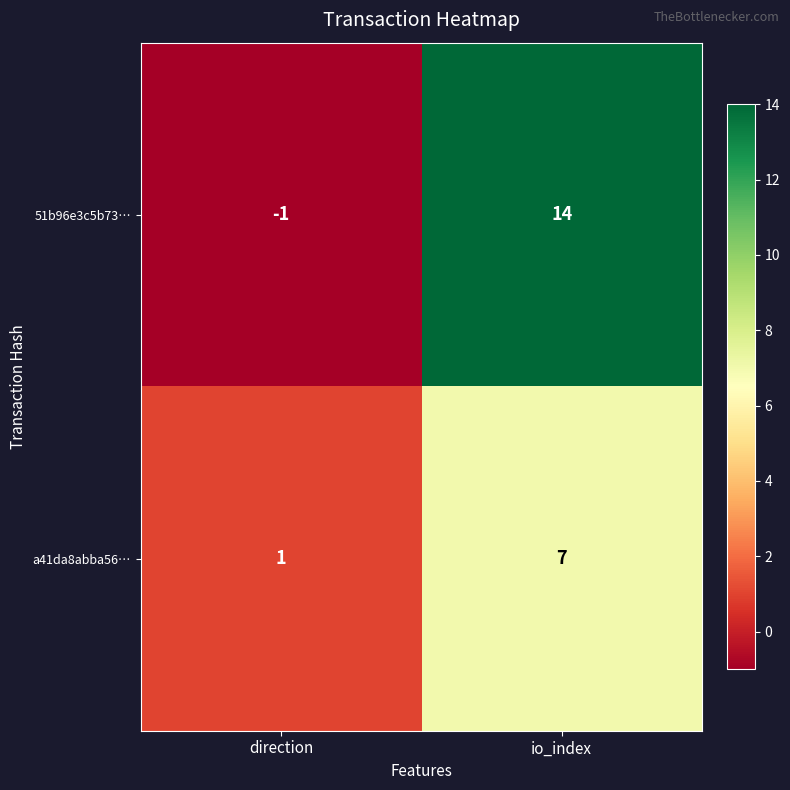

What is the average value of the a41da8abba56… series?

4